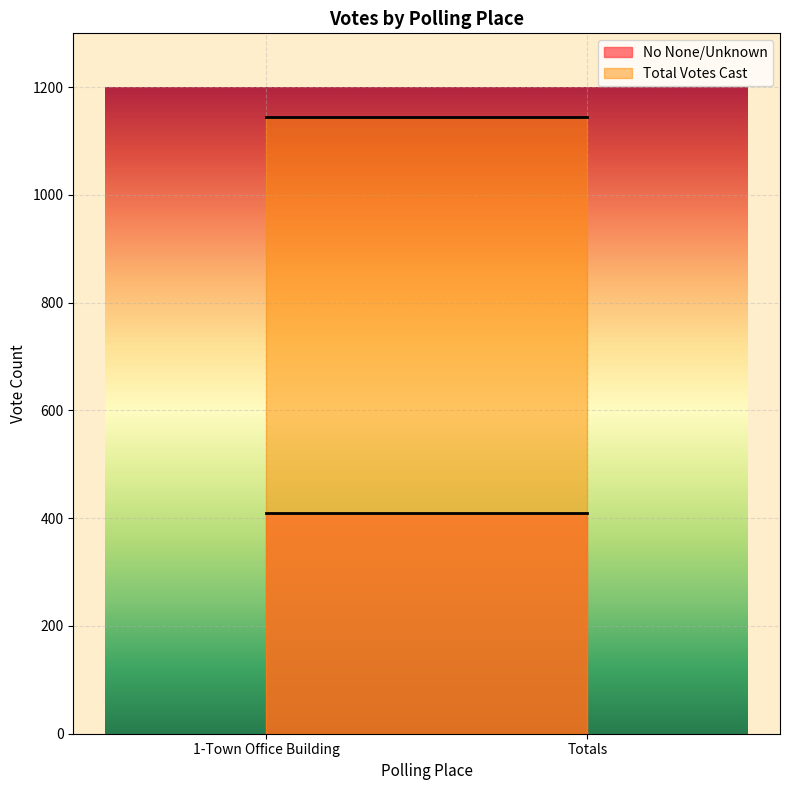

Which has a higher value, 1-Town Office Building or Totals?

1-Town Office Building